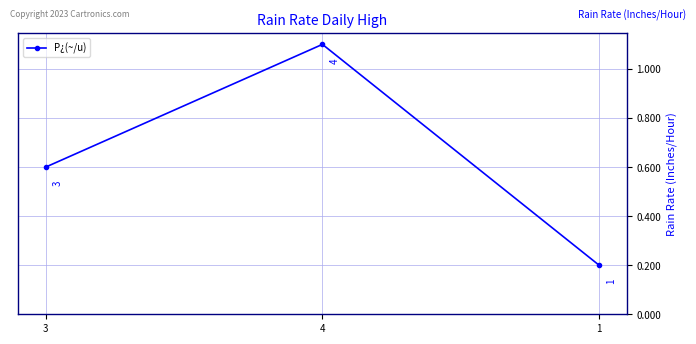

What is the label of the 1st point from the right?

1